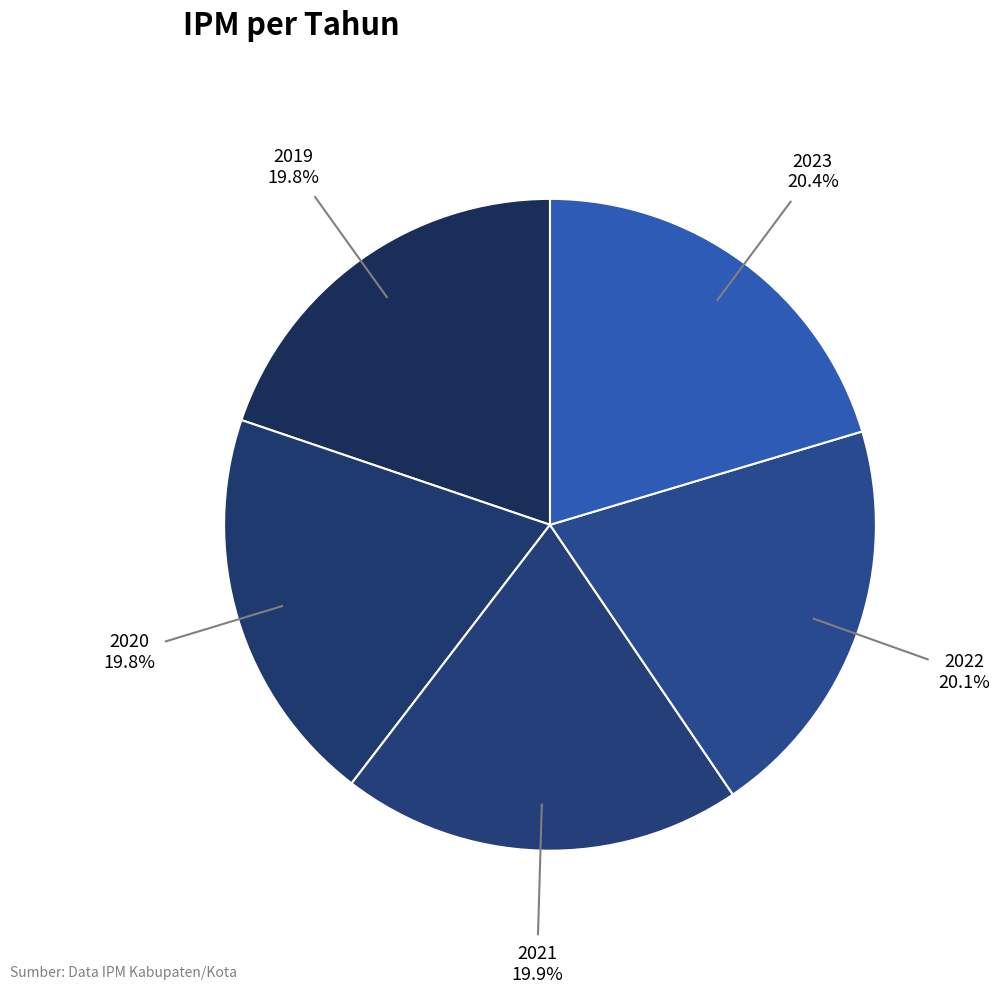

Count the number of slices in the pie.

5